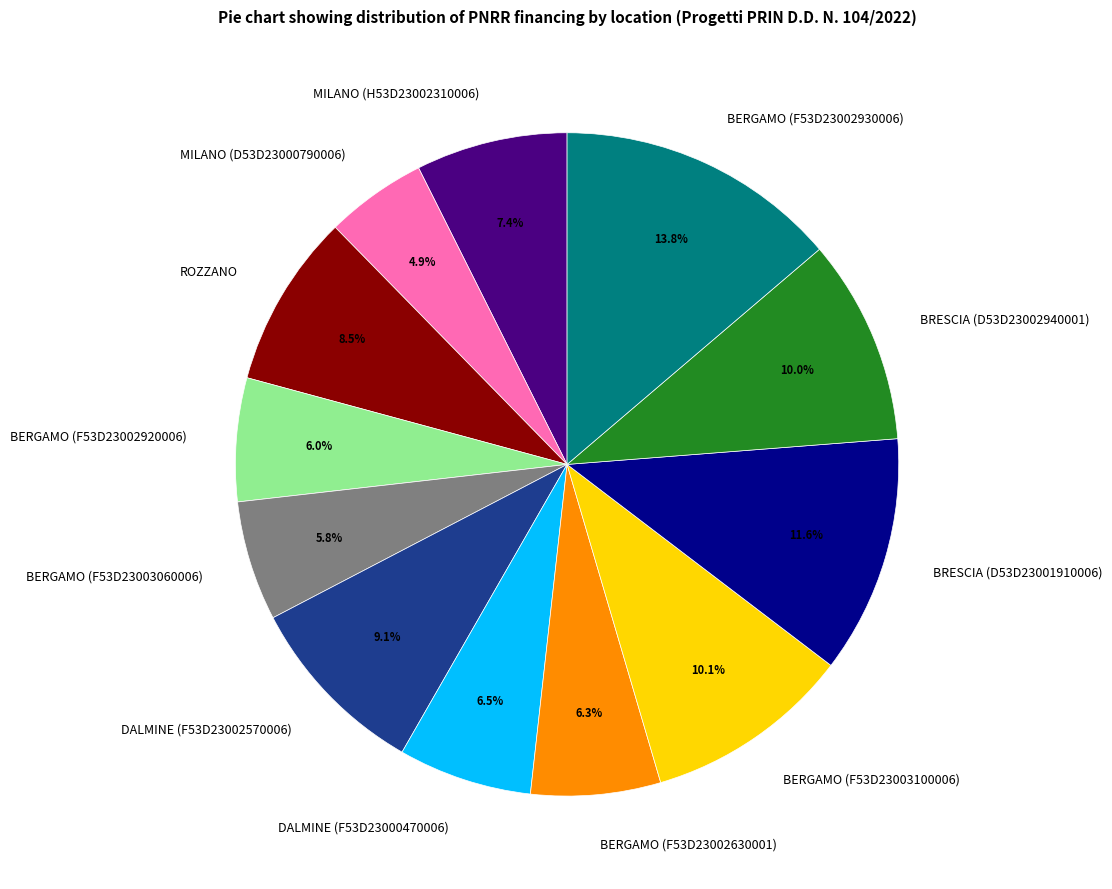

To the nearest percent, what is the difference between the largest and smallest slice percentages?

9%